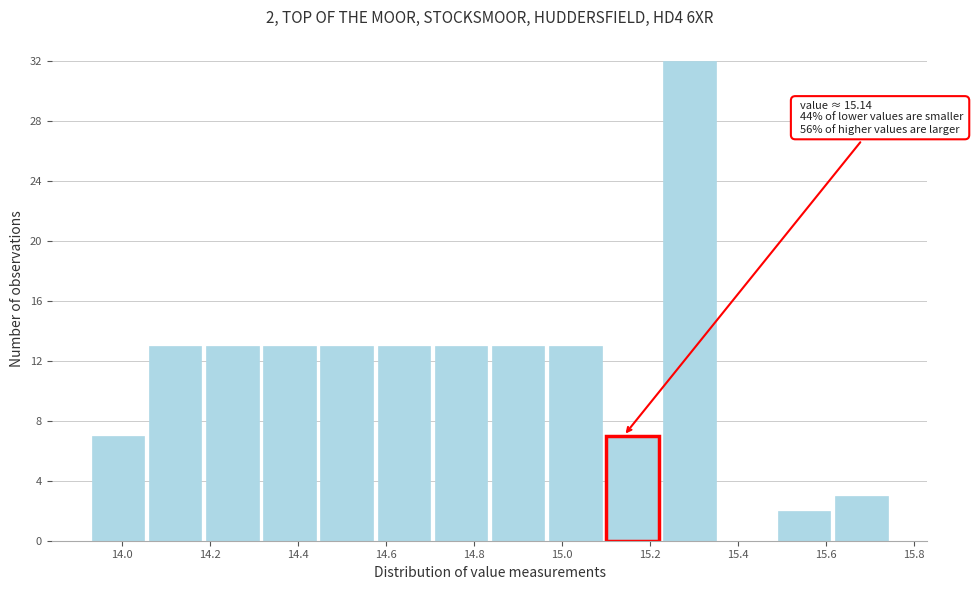

Over which range of the x-axis is the bar tallest?

15.225 to 15.355